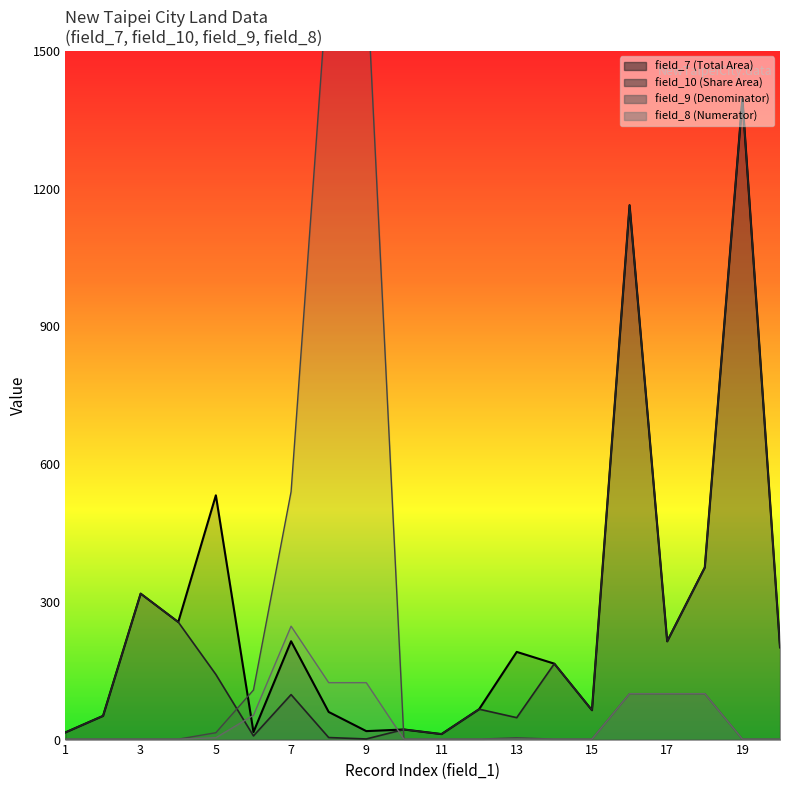

Where does the field_10 (Share Area) series first go above 97?

3